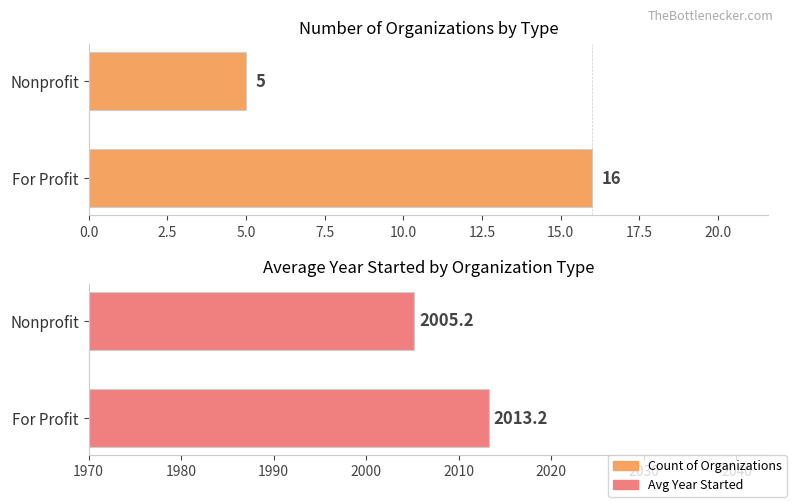

Reading left to right, extract all data points from this chart.

Count of Organizations: 16.0	5.0
Avg Year Started: 2013.2	2005.2